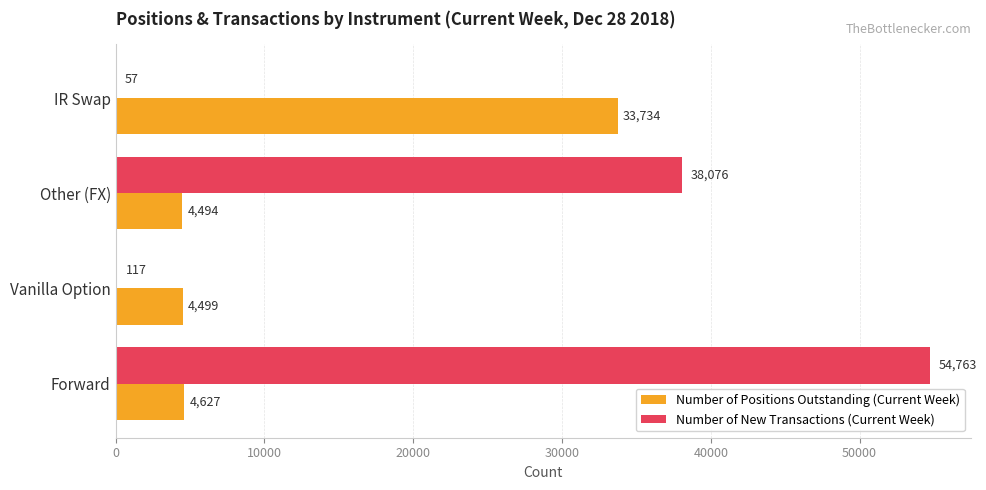

True or false: Number of Positions Outstanding (Current Week) has a value of 4494 at Other (FX).

True